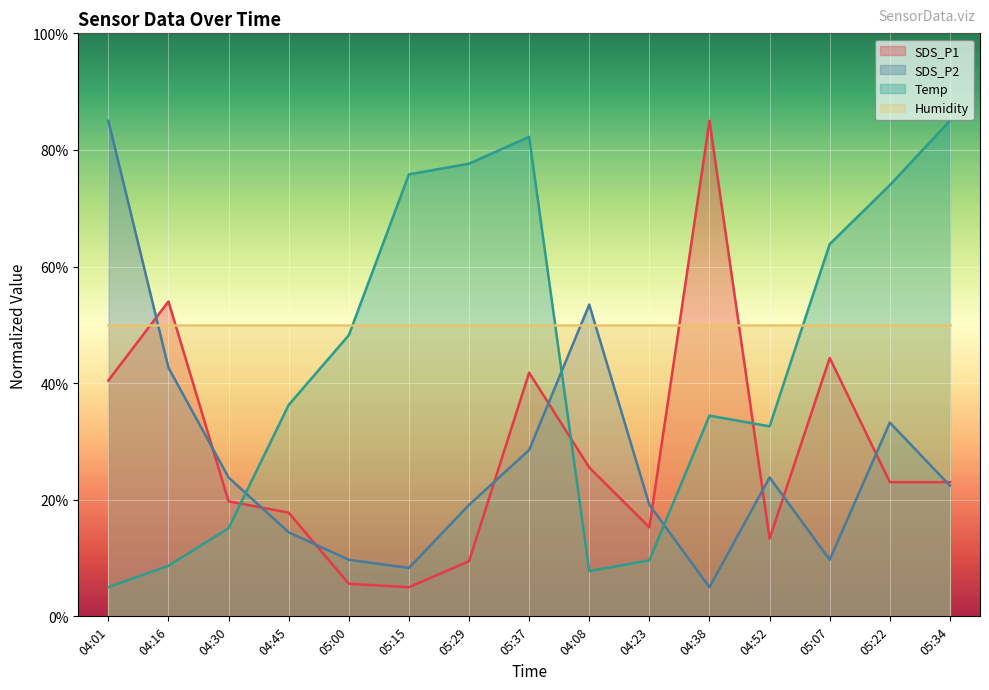

What is the difference between the maximum and minimum values in the Temp series?

80.0